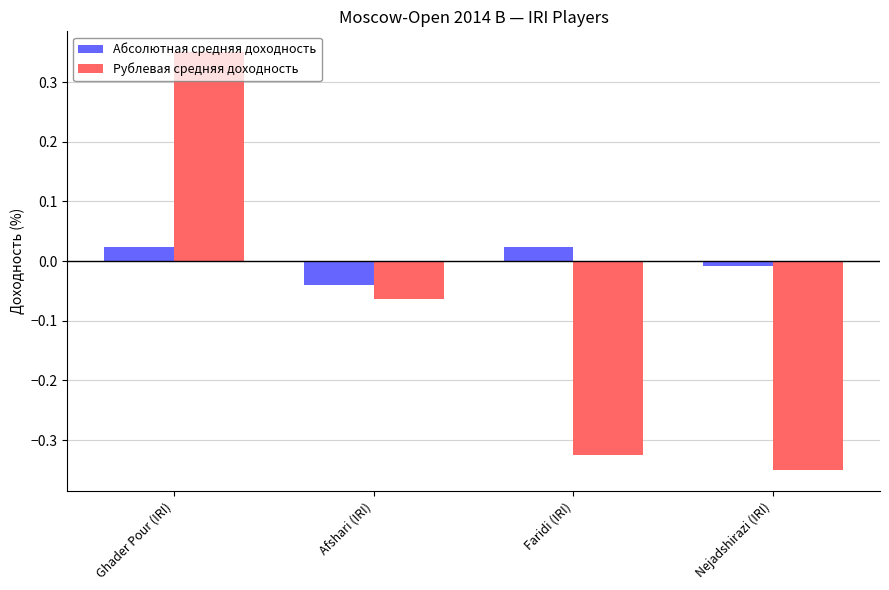

Which label corresponds to the largest value in the chart?

Ghader Pour (IRI)